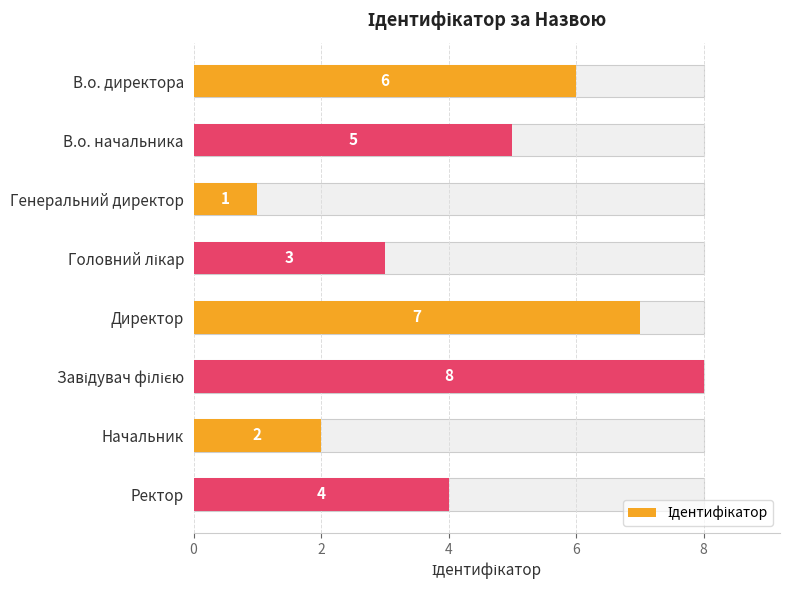

What is the ratio of the value at Генеральний директор to the value at Начальник?

0.5